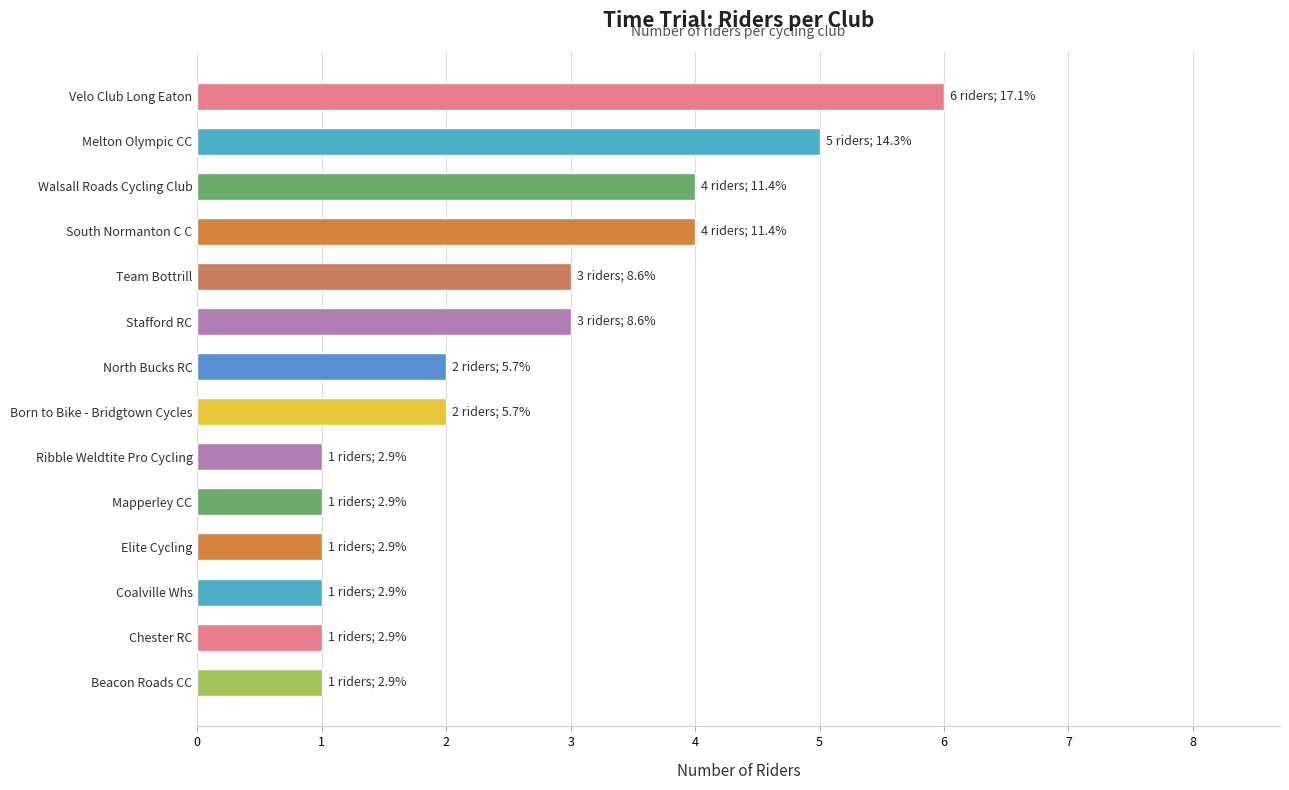

Read the value at Velo Club Long Eaton.

6